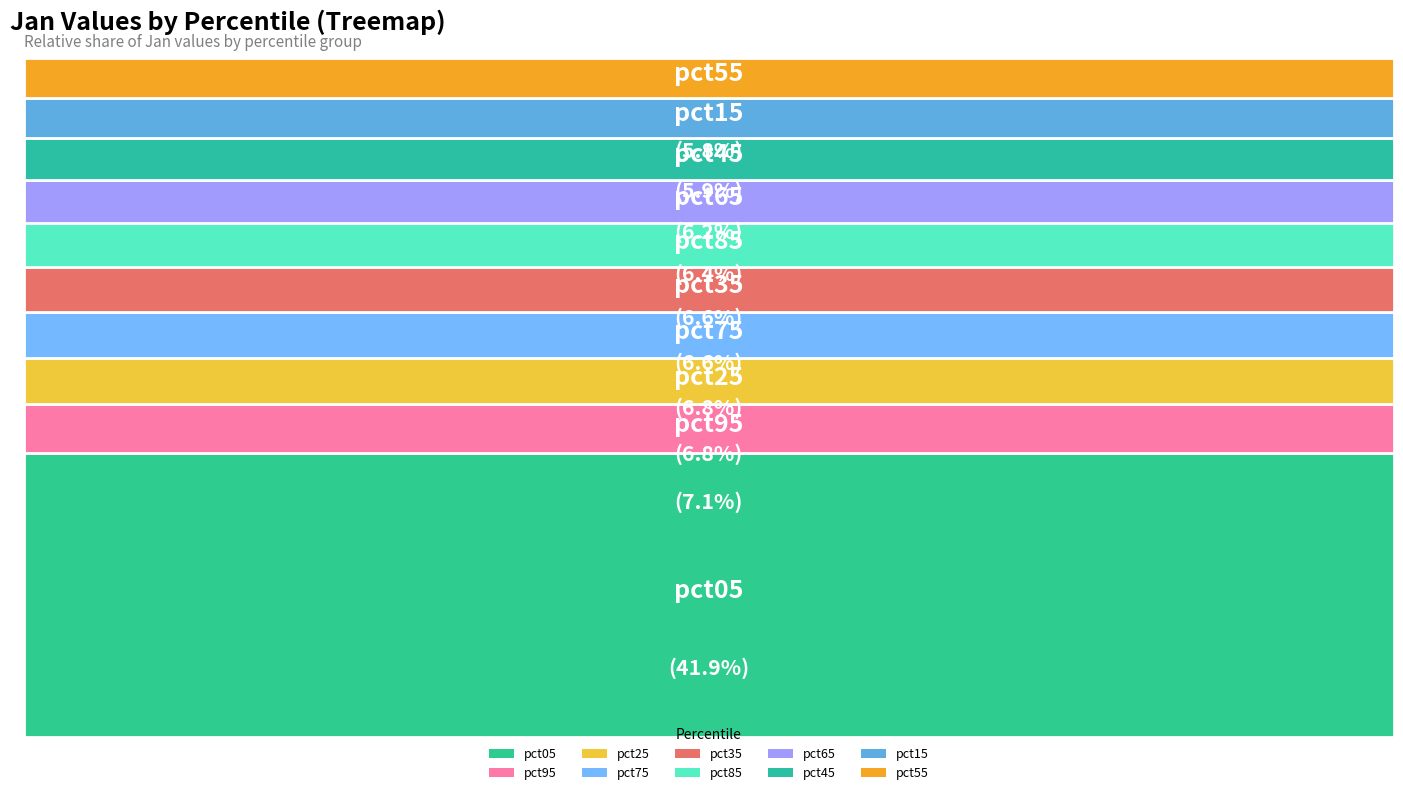

Does pct75 account for over 50% of the chart?

No